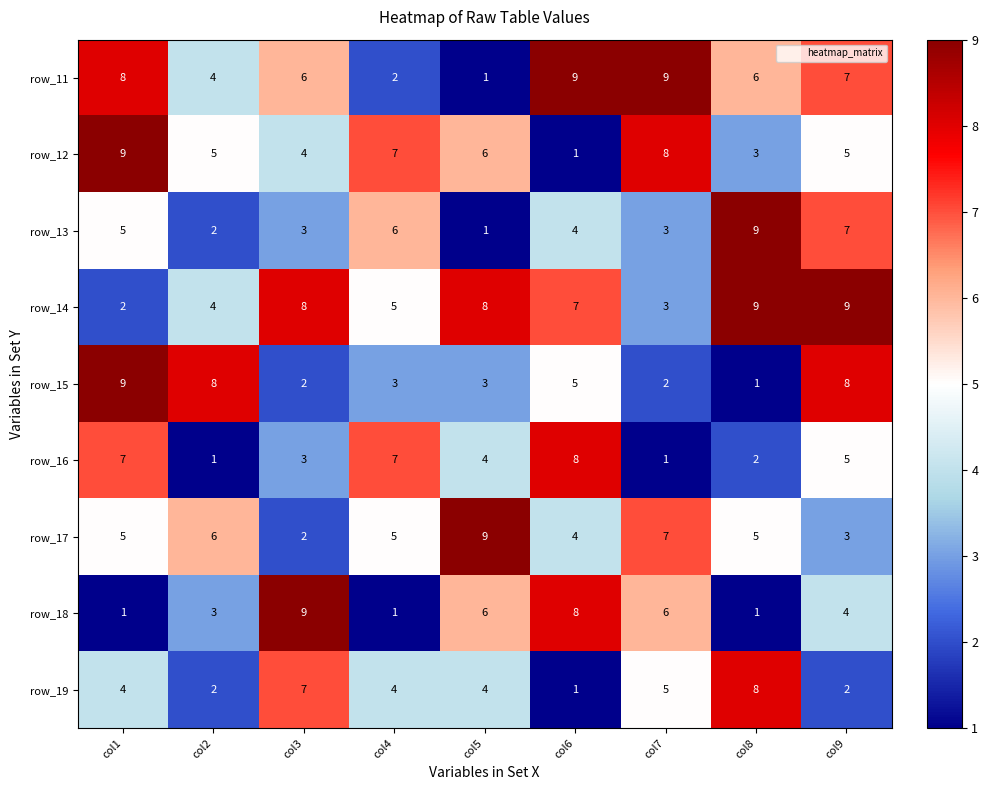

What is the average value of the row_16 series?

4